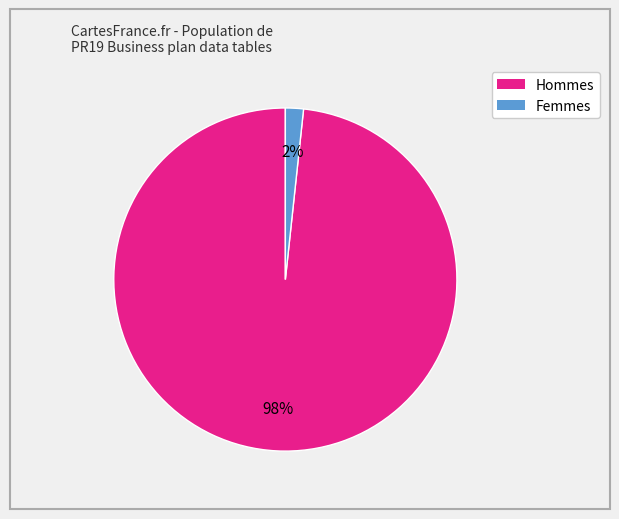

To the nearest percent, what is the average slice percentage?

50%